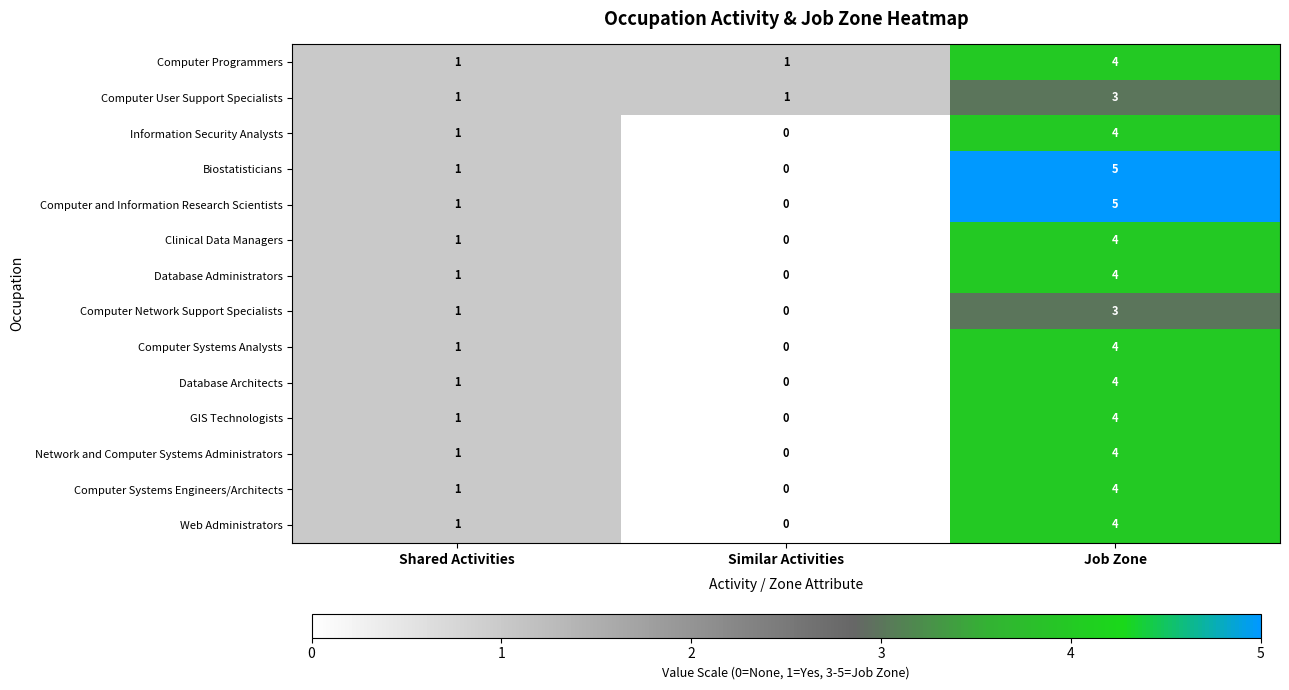

What is the difference between the Computer and Information Research Scientists values at Shared Activities and Job Zone?

4